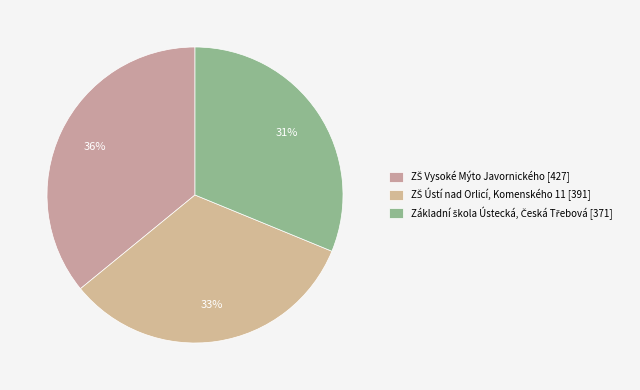

How many slices are in this pie chart?

3